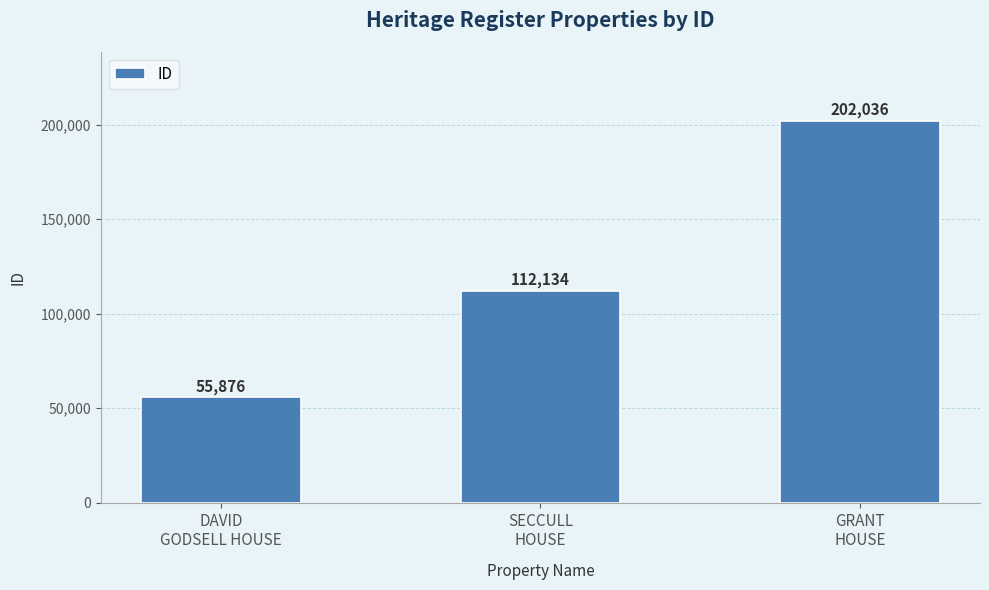

How many values are below 112134?

1